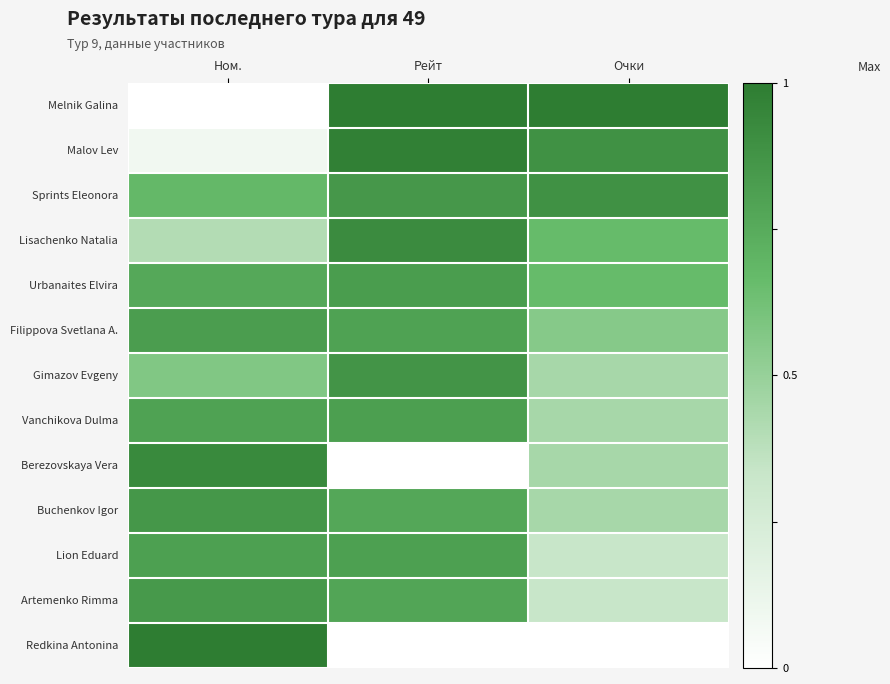

Rank the series at Ном. from lowest to highest value.

Melnik Galina, Malov Lev, Lisachenko Natalia, Gimazov Evgeny, Sprints Eleonora, Urbanaites Elvira, Vanchikova Dulma, Lion Eduard, Filippova Svetlana A., Artemenko Rimma, Buchenkov Igor, Berezovskaya Vera, Redkina Antonina